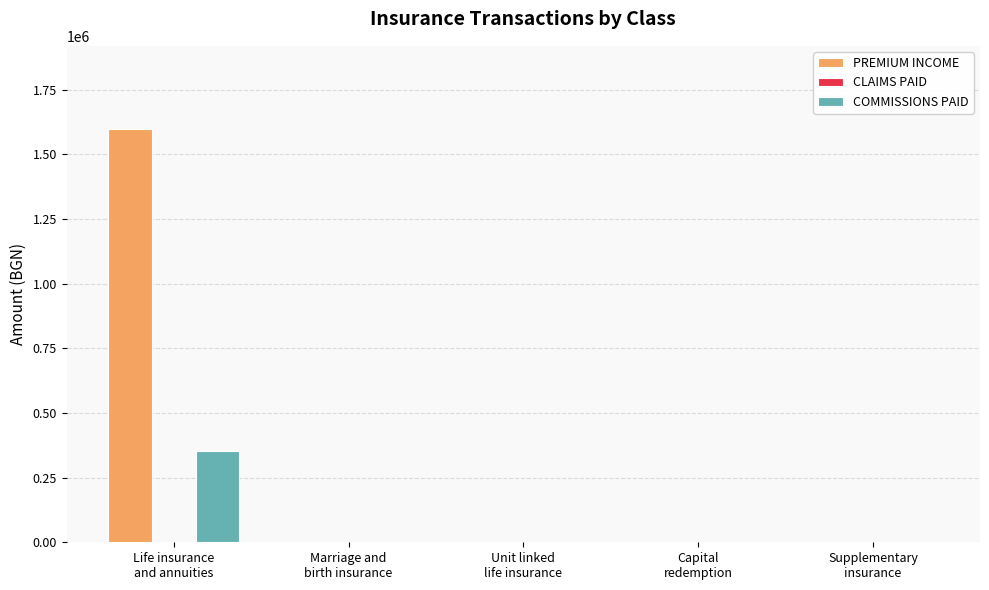

True or false: COMMISSIONS PAID has a value of 0 at Marriage and
birth insurance.

True